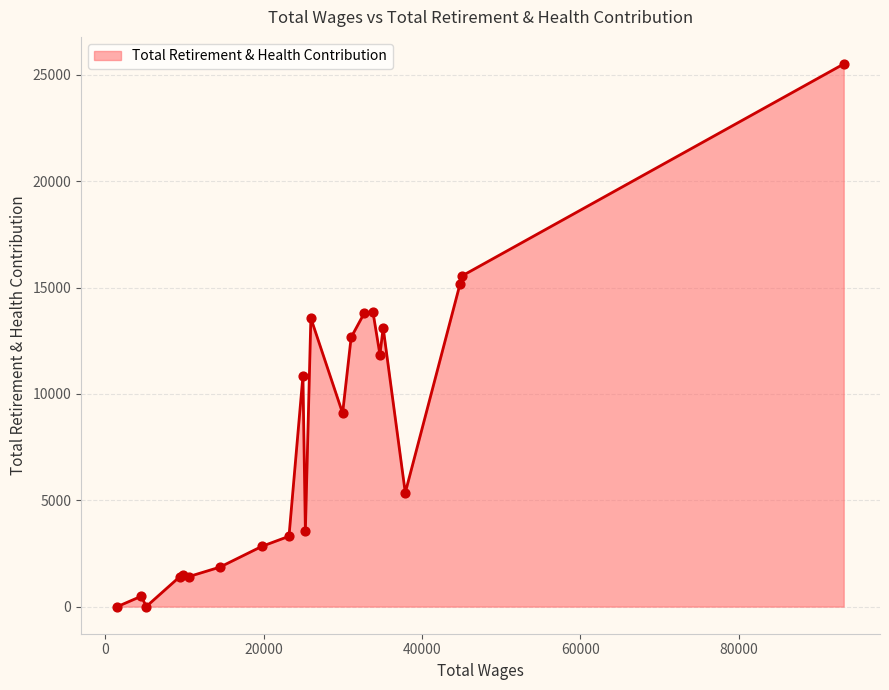

What is the maximum value shown in the chart?

25516